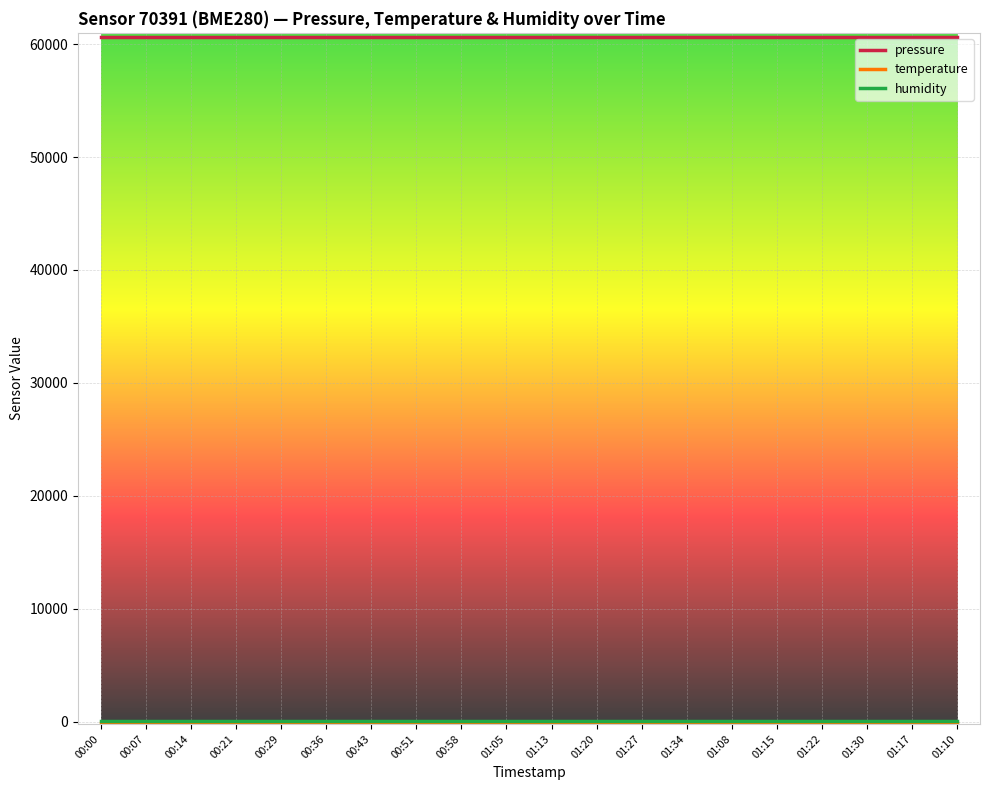

The value of pressure at 00:43 is 60613.2. True or false?

True